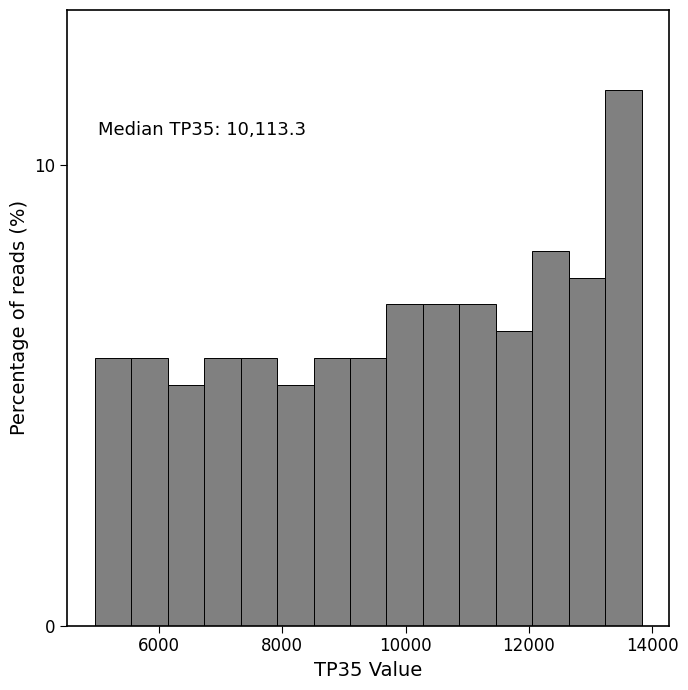

Around what value on the x-axis is the tallest bar? Give the approximate position of its centre, as read against the axis.

13600